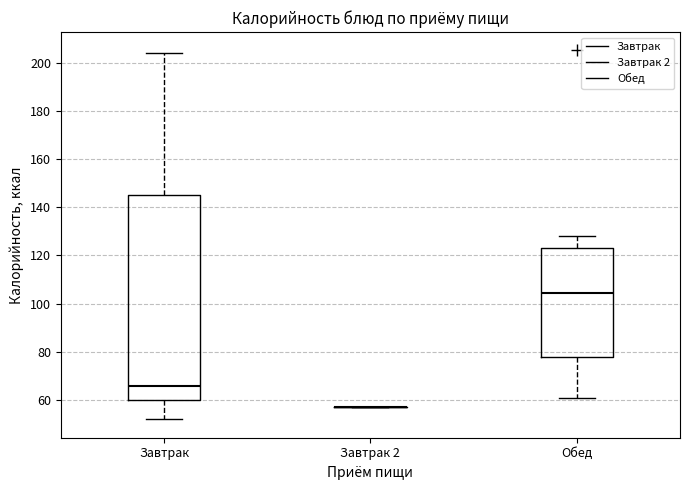

Reading left to right, transcribe this box plot: for each box, give where its median line is, the range the box spans, and where its two whiskers end, as read against the y-axis. The values are not printed on the chart, so give them approximately, as read against the axis.

Завтрак: median 66, box 60 to 146, whiskers 52 to 204
Завтрак 2: box collapsed to a line at 58, whiskers 58 to 58
Обед: median 104, box 78 to 124, whiskers 62 to 128